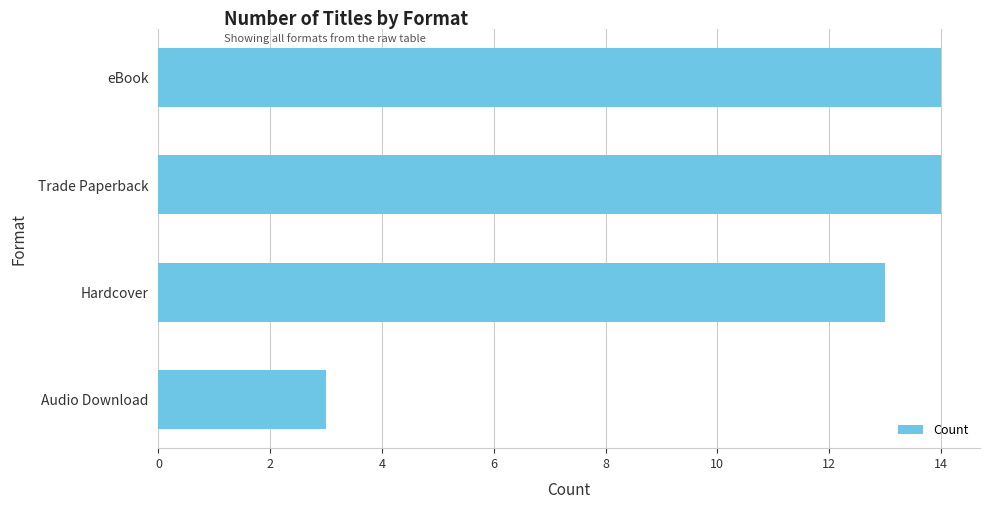

What is the minimum value shown in the chart?

3